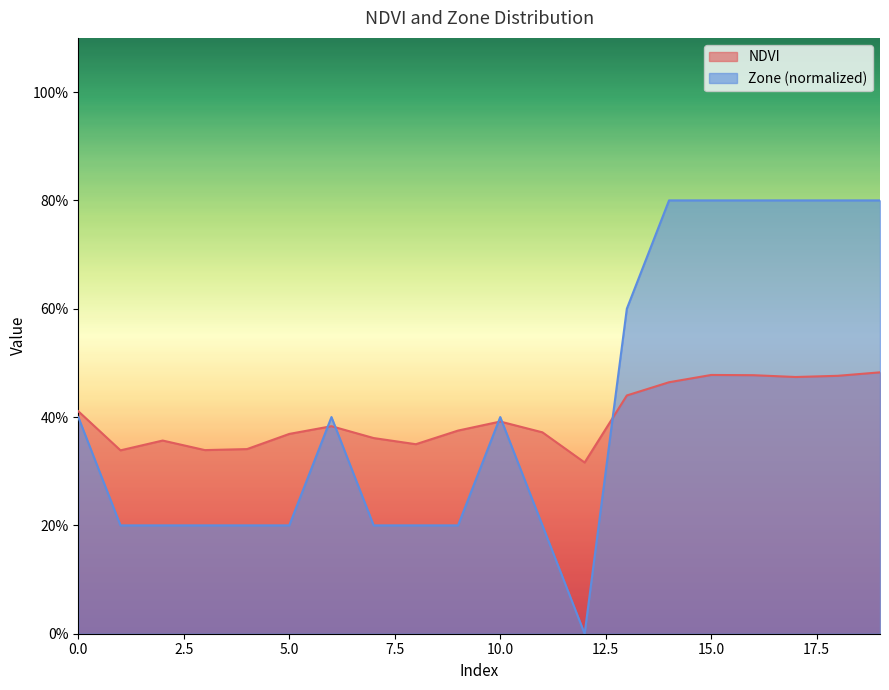

What is the sum of the NDVI values at 10 and 11?

0.8